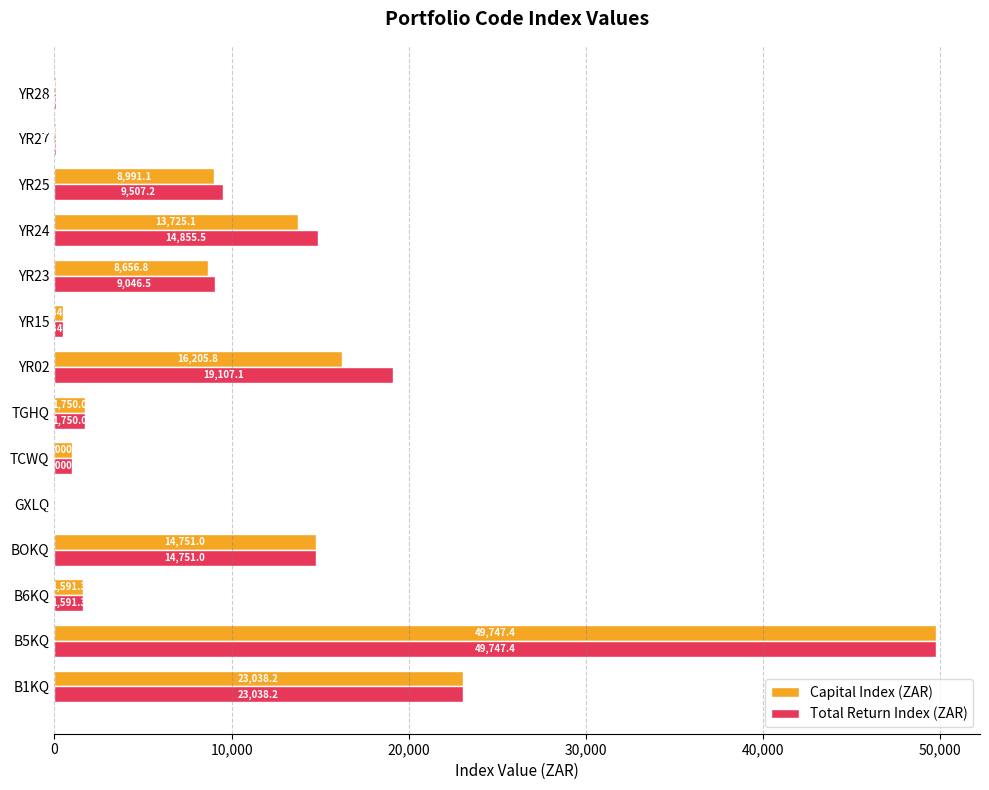

Is the value of Total Return Index (ZAR) at TGHQ greater than the value of Capital Index (ZAR) at BOKQ?

No